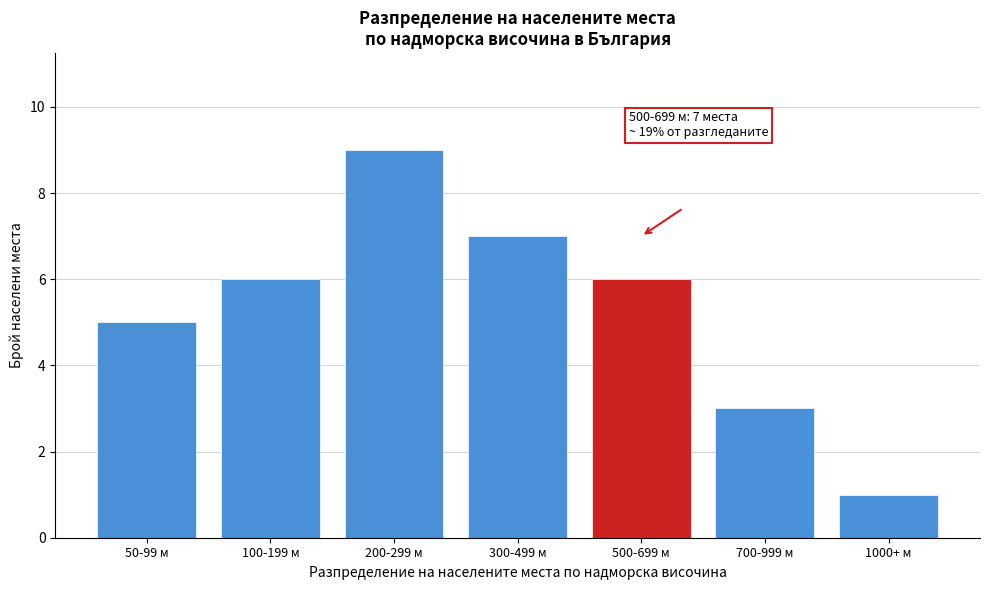

Reading left to right, what are all the values shown in this chart?

50-99 м=5	100-199 м=6	200-299 м=9	300-499 м=7	500-699 м=6	700-999 м=3	1000+ м=1